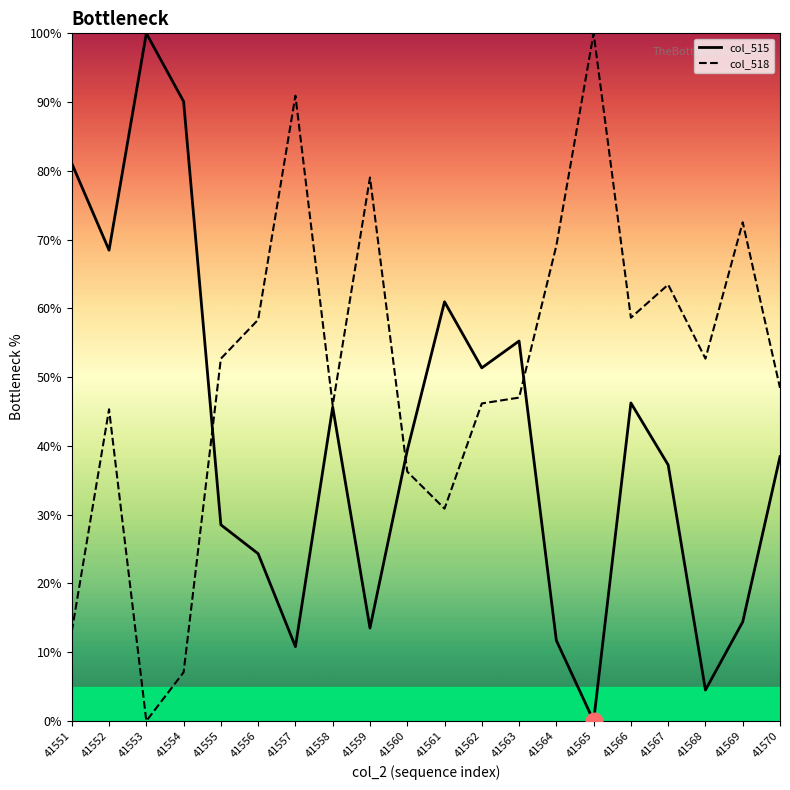

Is this an area chart (filled region under the line)?

No